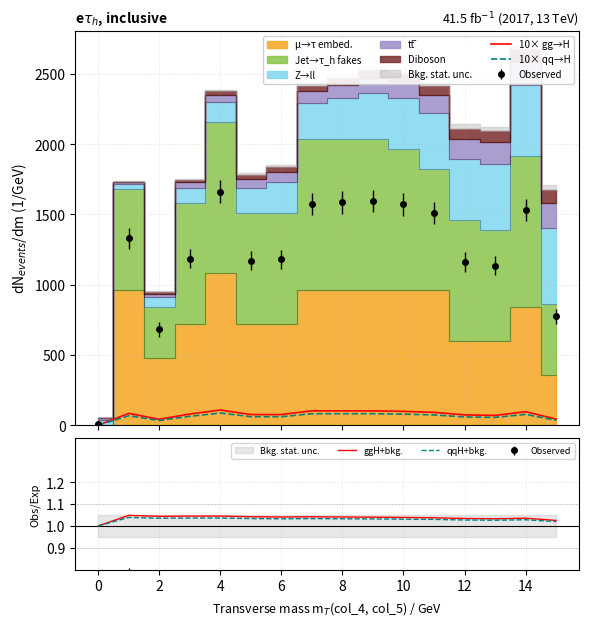

What is the sum of the qqH+bkg. values at 12 and 15?

2.1